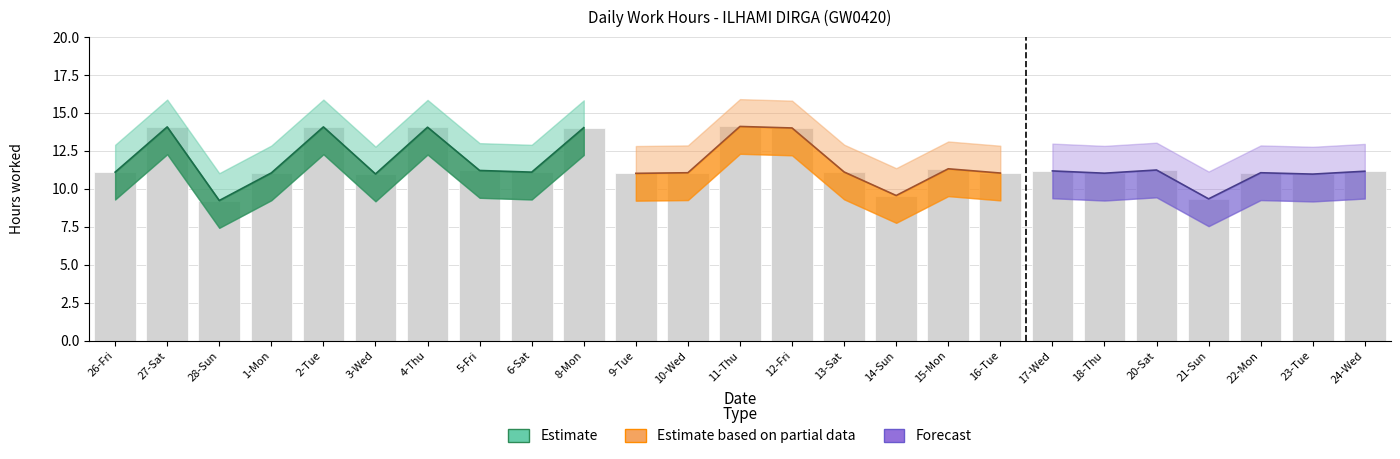

What is the sum of all values?

290.1